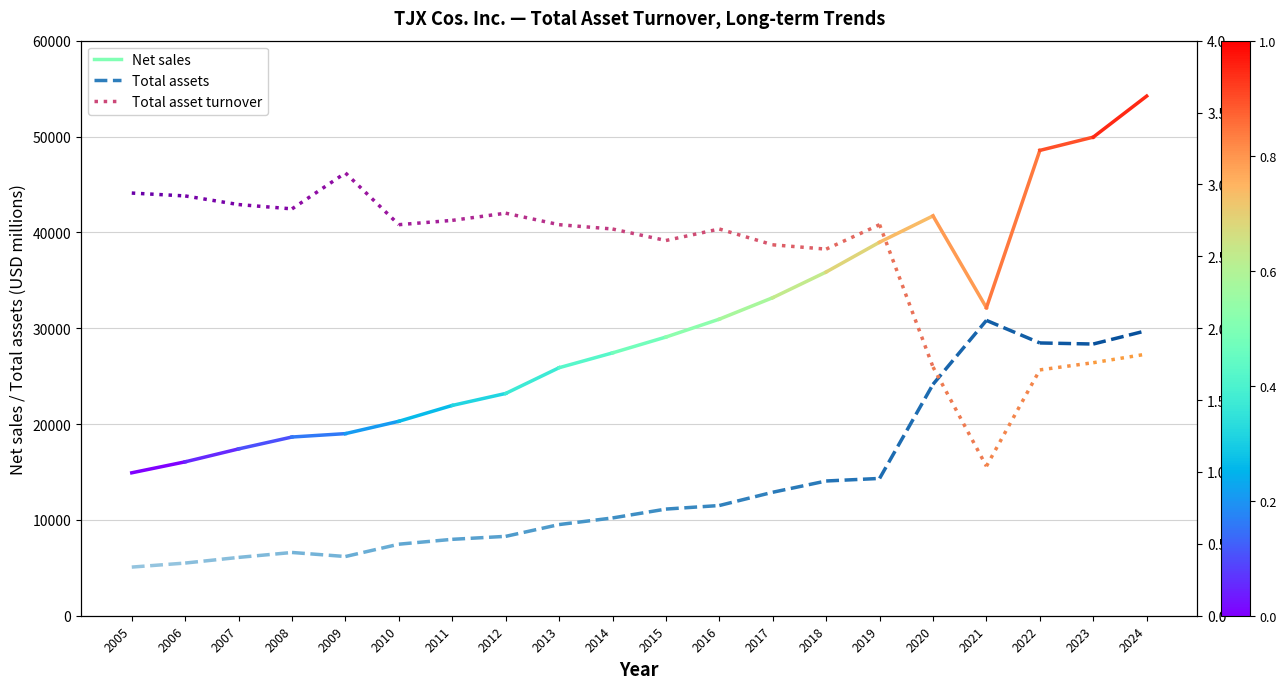

What is the greatest value displayed?

16058.0